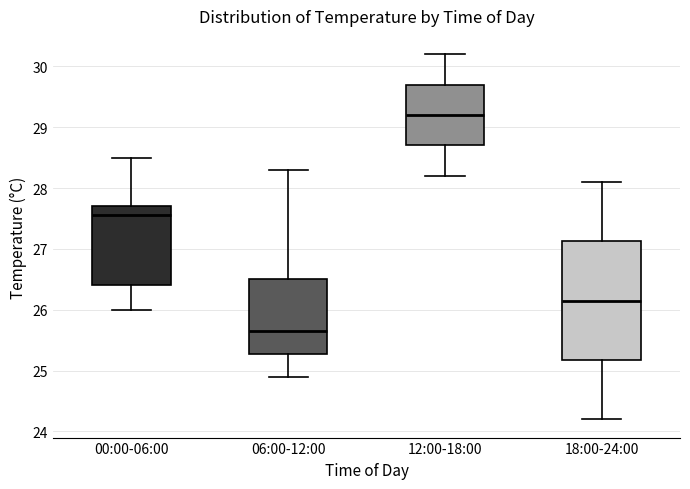

Where does the upper whisker of the box for 18:00-24:00 end on the y-axis? The values are not printed on the chart, so give them approximately, as read against the axis.

28.1